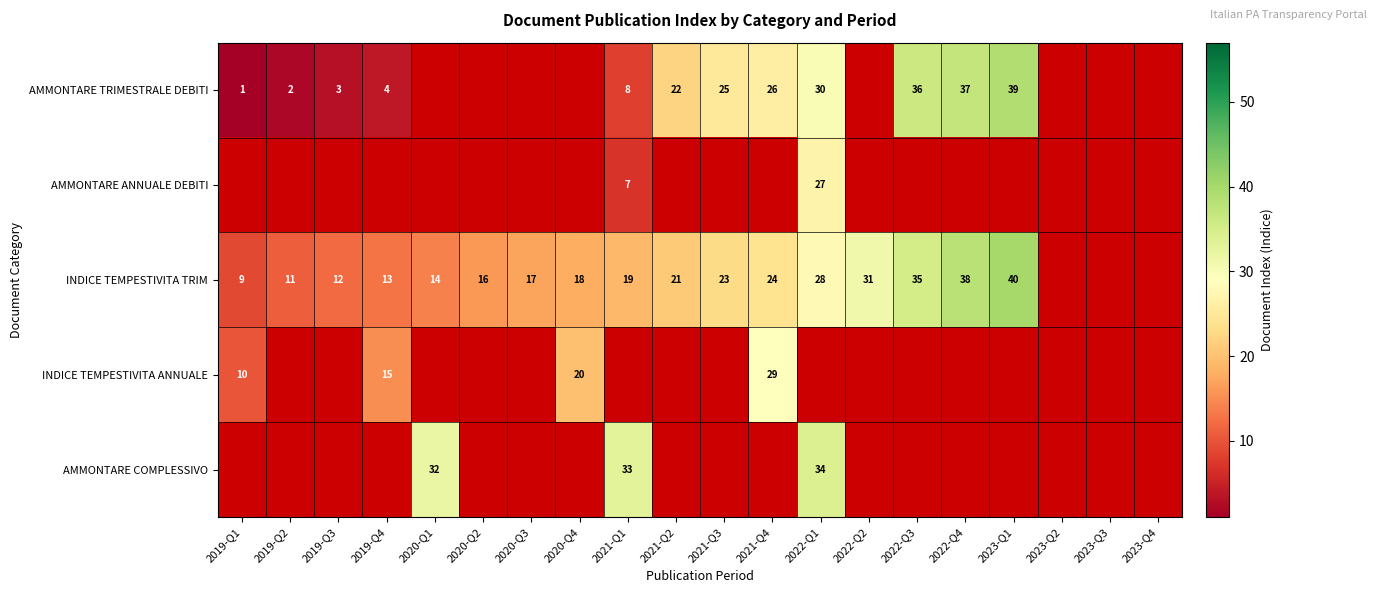

At how many categories does at least one series exceed 36?

2